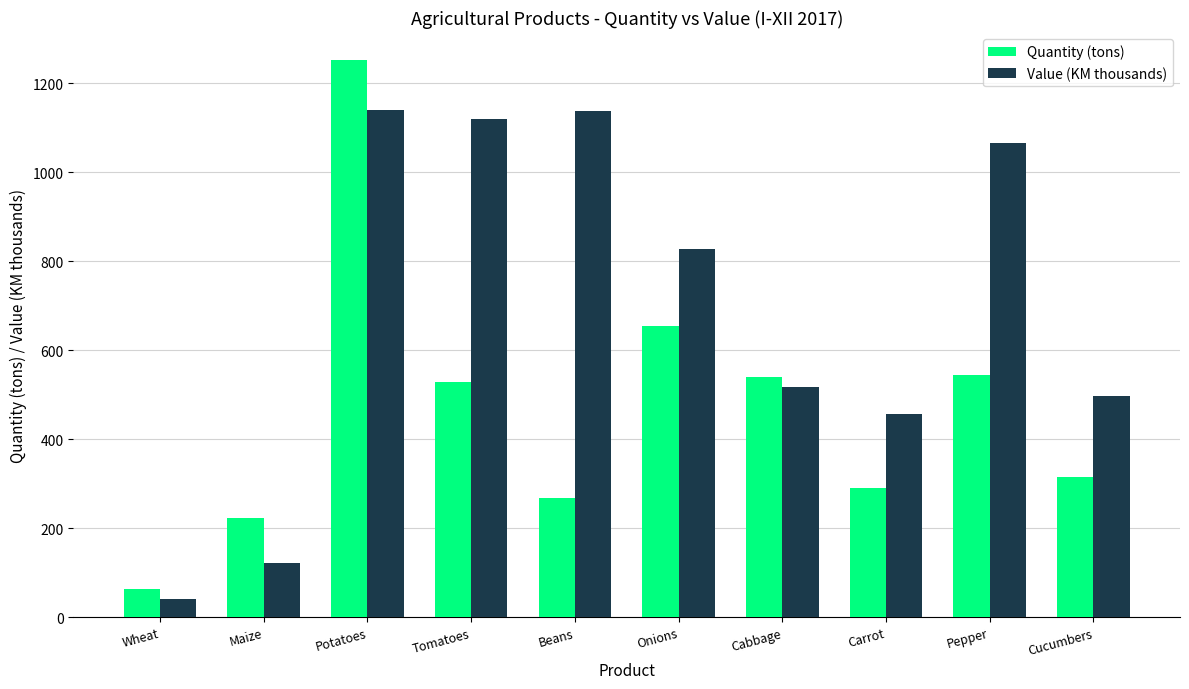

What are all the series names shown in the legend?

Quantity (tons), Value (KM thousands)